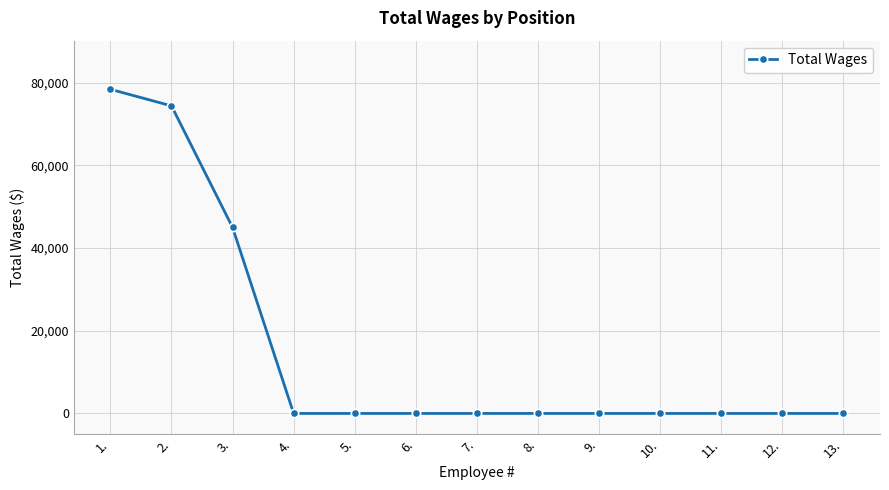

Reading left to right, what are all the values shown in this chart?

78438	74423	45007	0	0	0	0	0	0	0	0	0	0